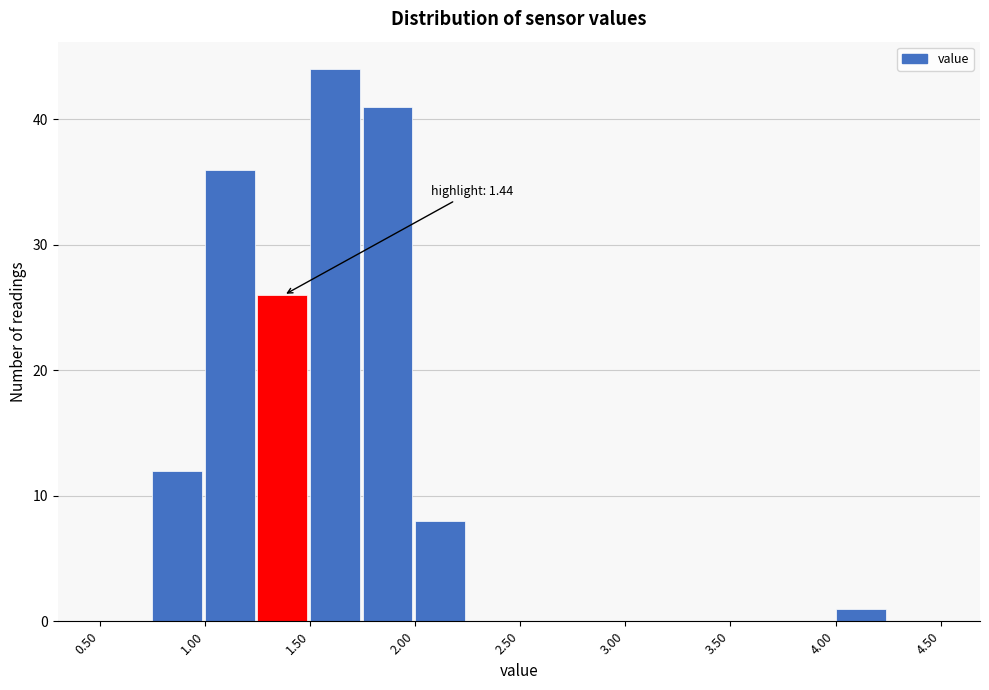

Over which range of the x-axis is the bar tallest?

1.50 to 1.75